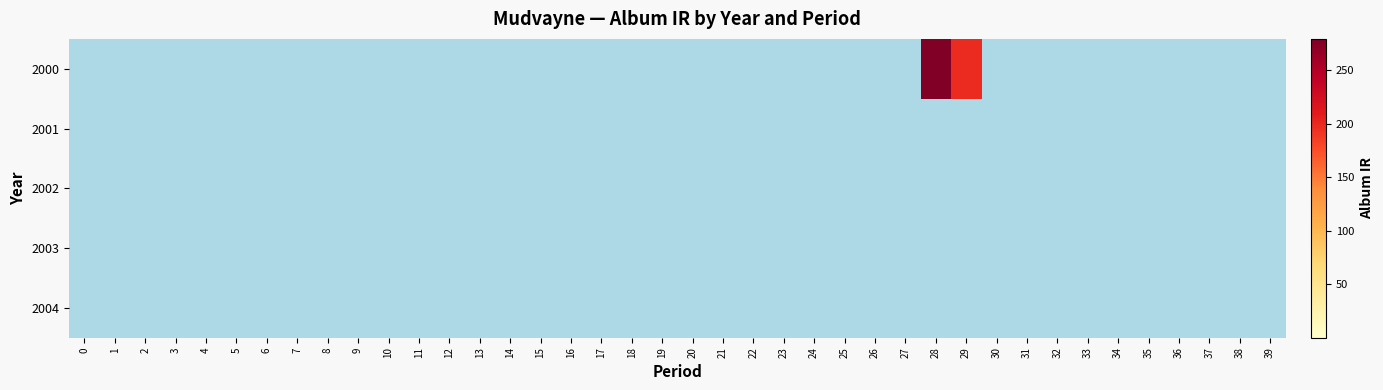

Which series has the largest total across all categories?

2000